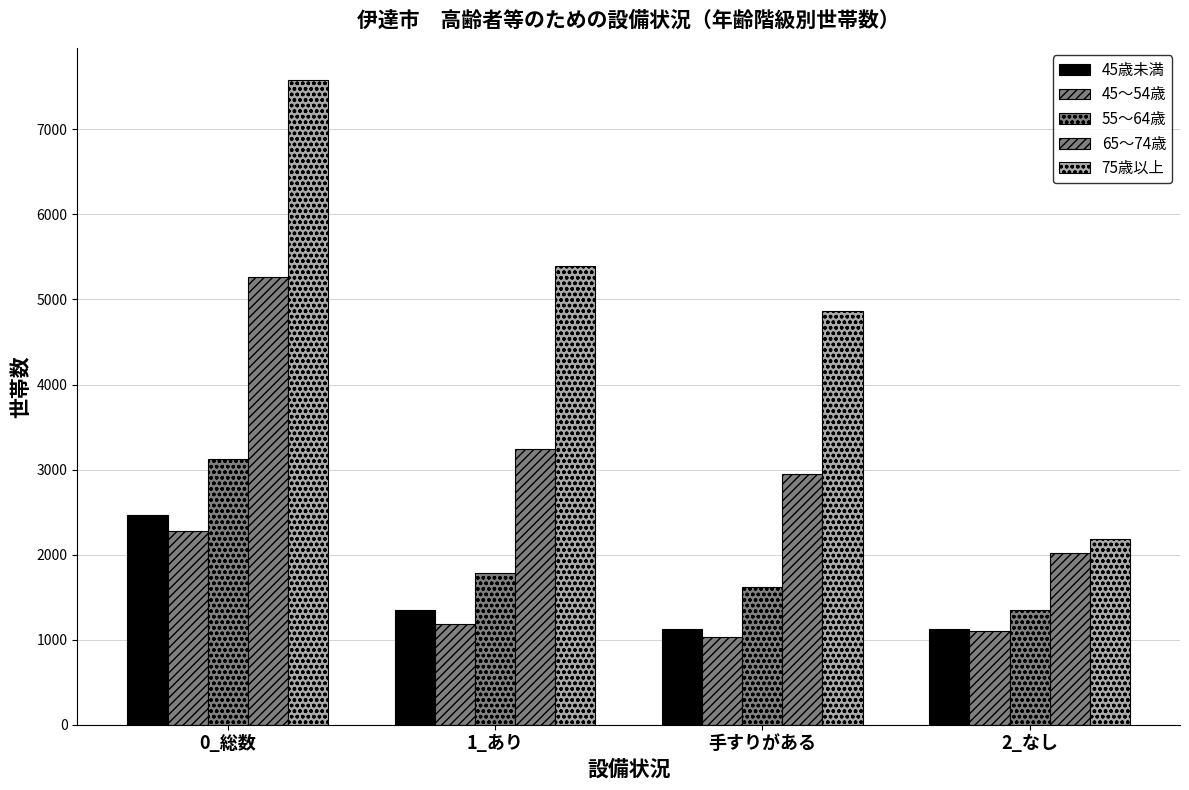

Is it true that 55～64歳 equals 3130 at 0_総数?

True